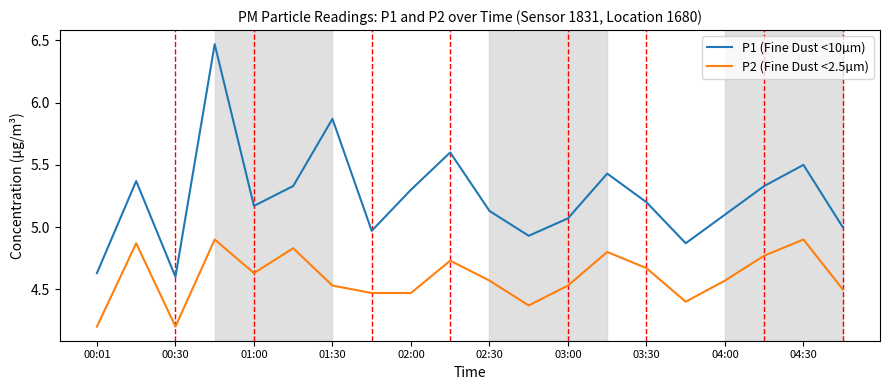

List the series in order of their overall mean, lowest first.

P2 (Fine Dust <2.5µm), P1 (Fine Dust <10µm)